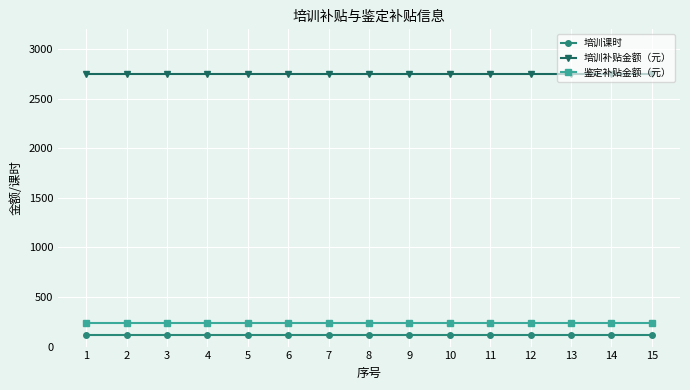

What is the average value of the 培训补贴金额（元） series?

2750